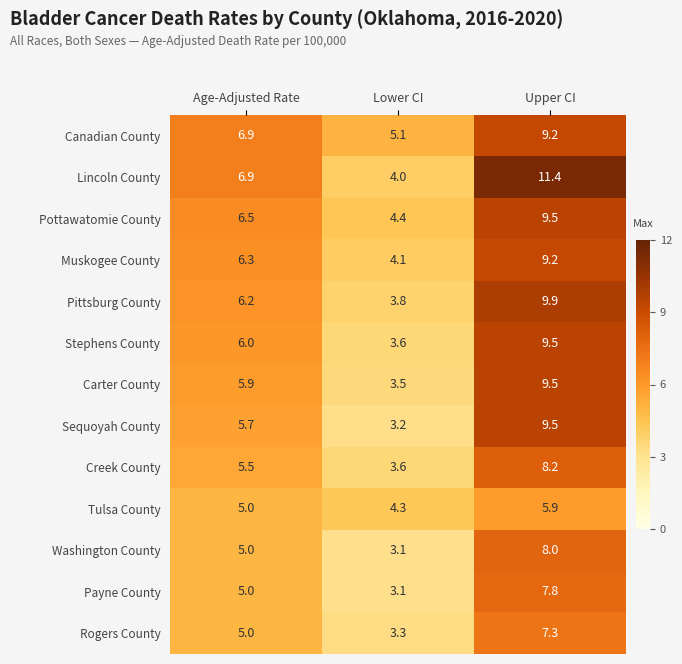

At which label is Canadian County closest to 7?

Age-Adjusted Rate